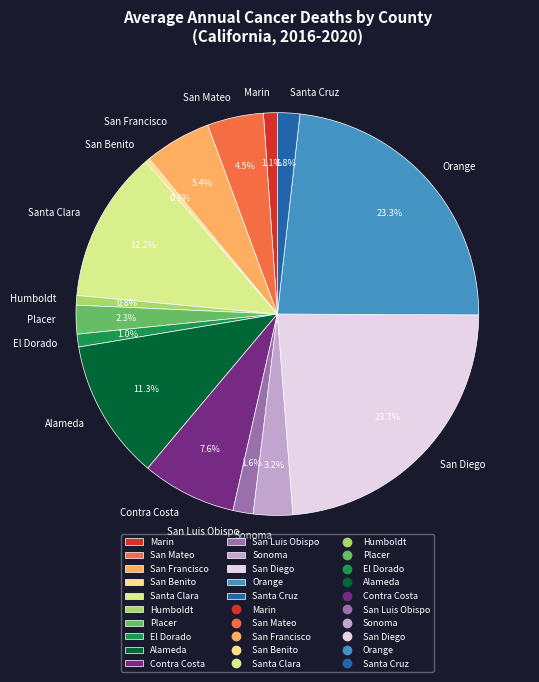

Does any single category account for the majority?

No